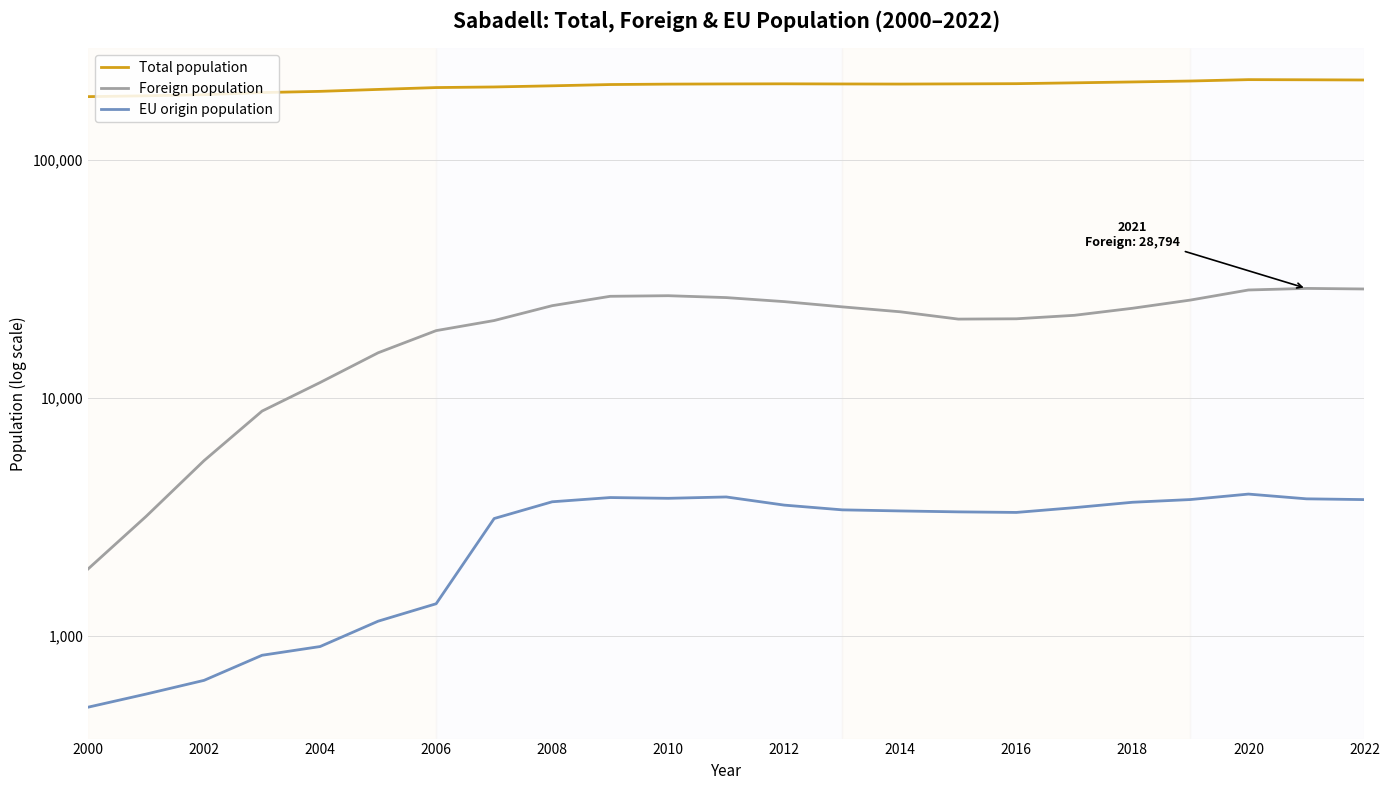

At which label does Total population reach its minimum?

2000